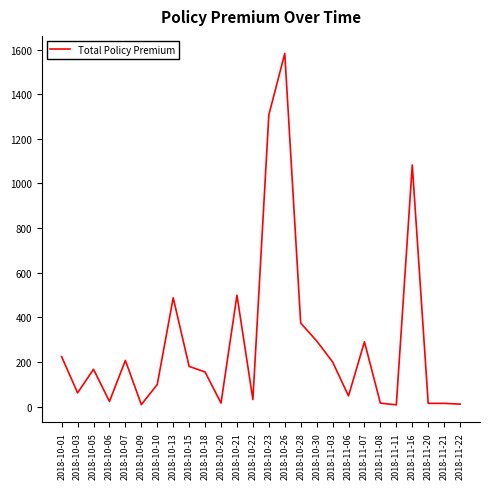

Where is the first local maximum?

2018-10-05